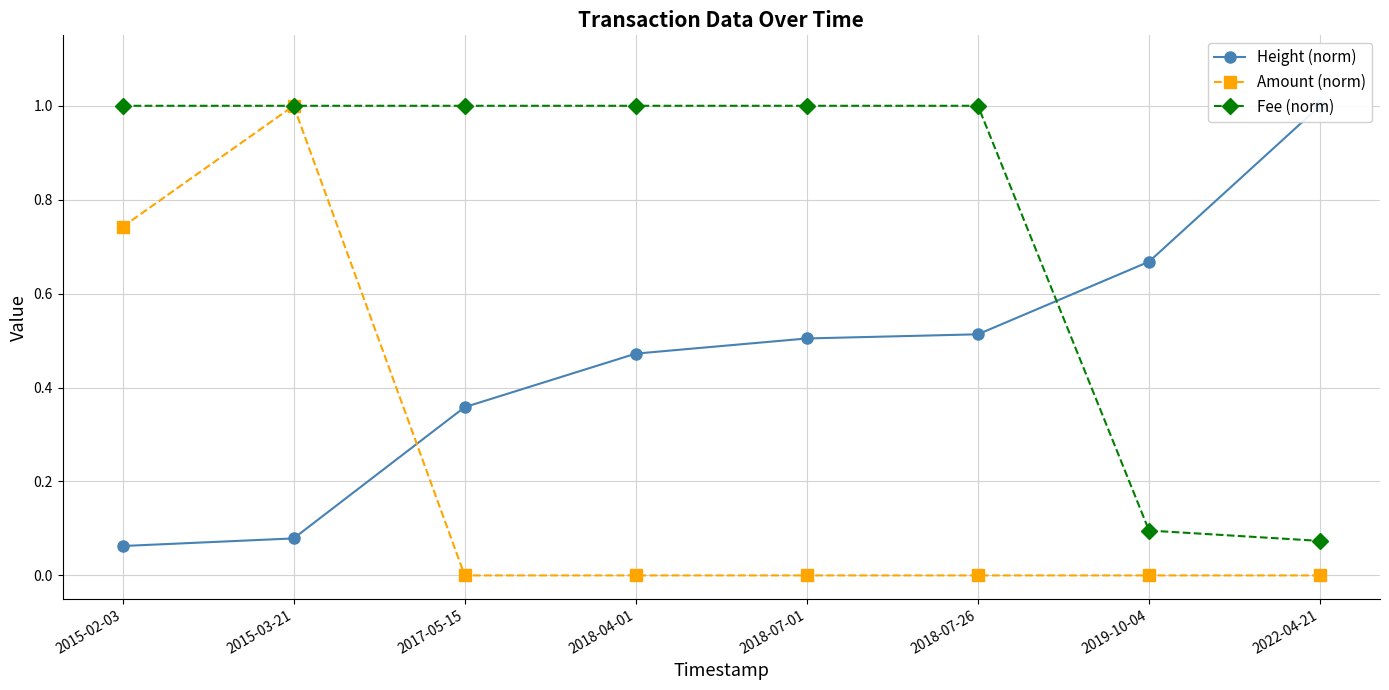

Which series ends up on top after the final intersection of Height (norm) and Amount (norm)?

Height (norm)